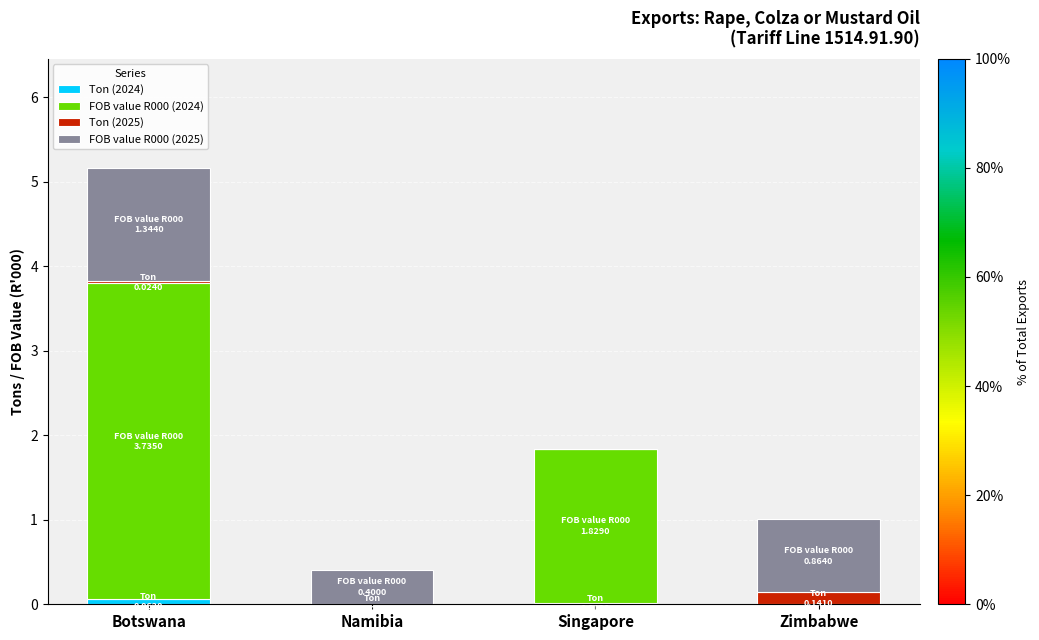

Are the bars grouped side by side (vs. stacked)?

No